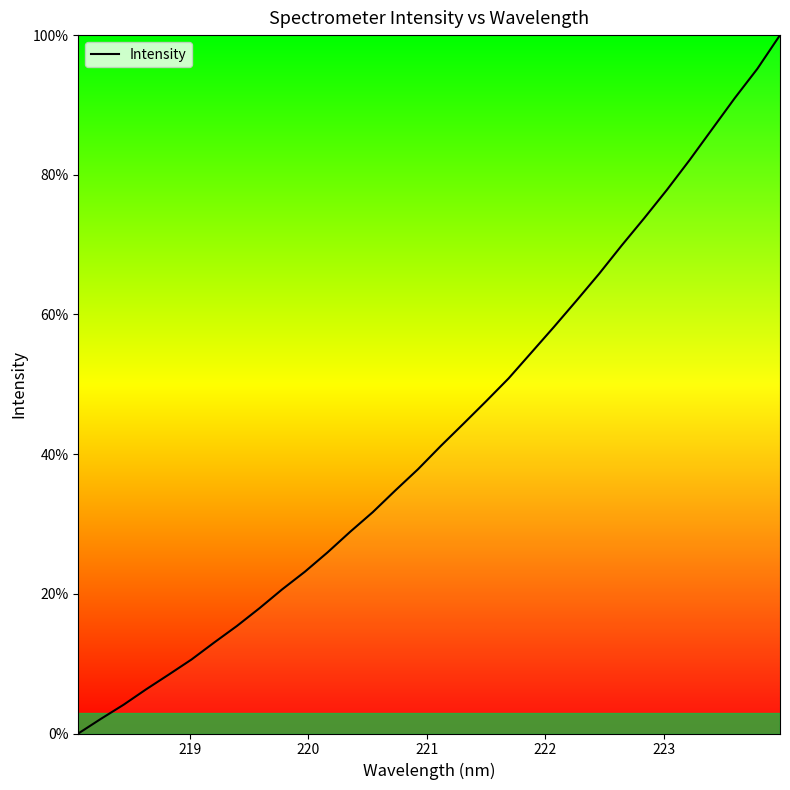

What is the greatest value displayed?

100.0